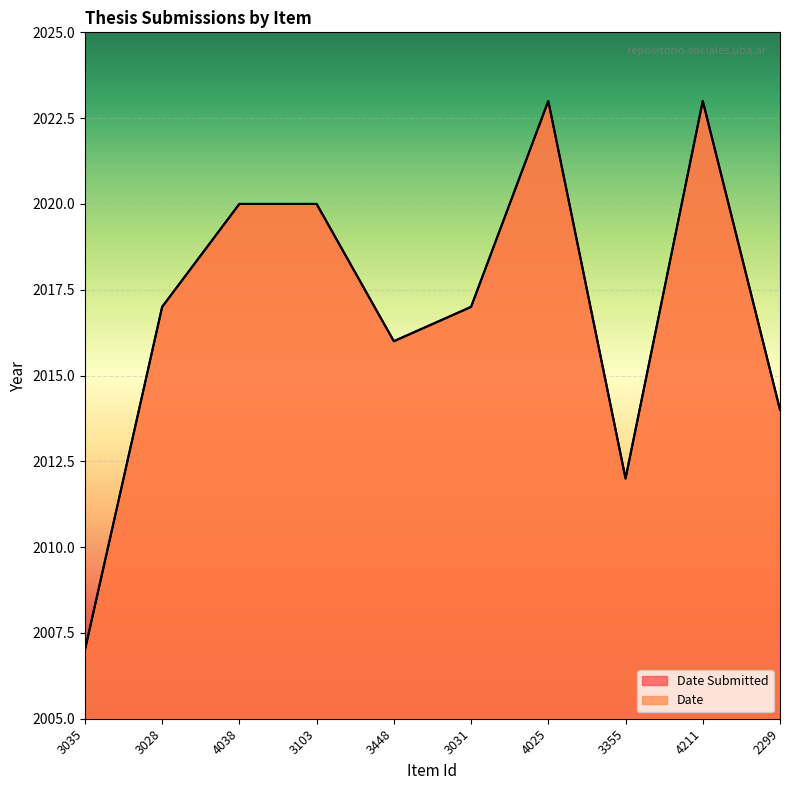

Rank the series by their maximum value, from lowest to highest.

Date Submitted, Date